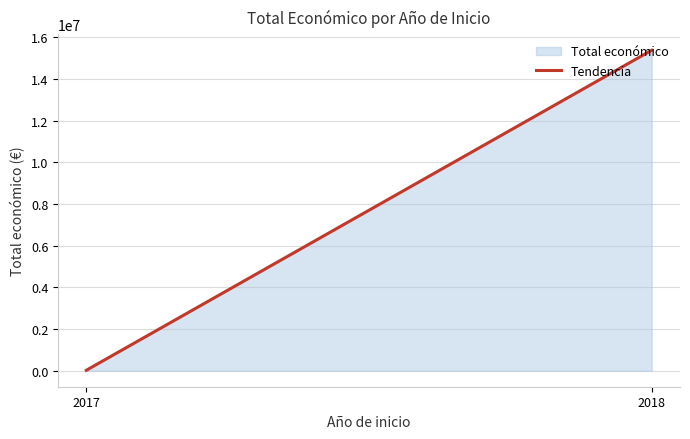

Rank the categories by value from lowest to highest.

2017, 2018